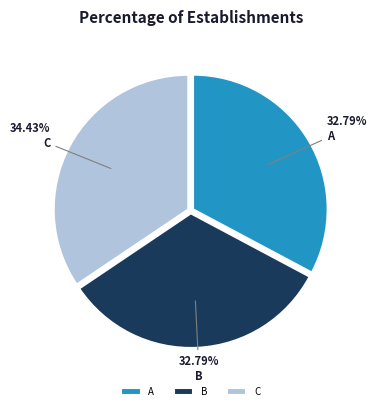

The C slice represents 34% of the pie. True or false?

True